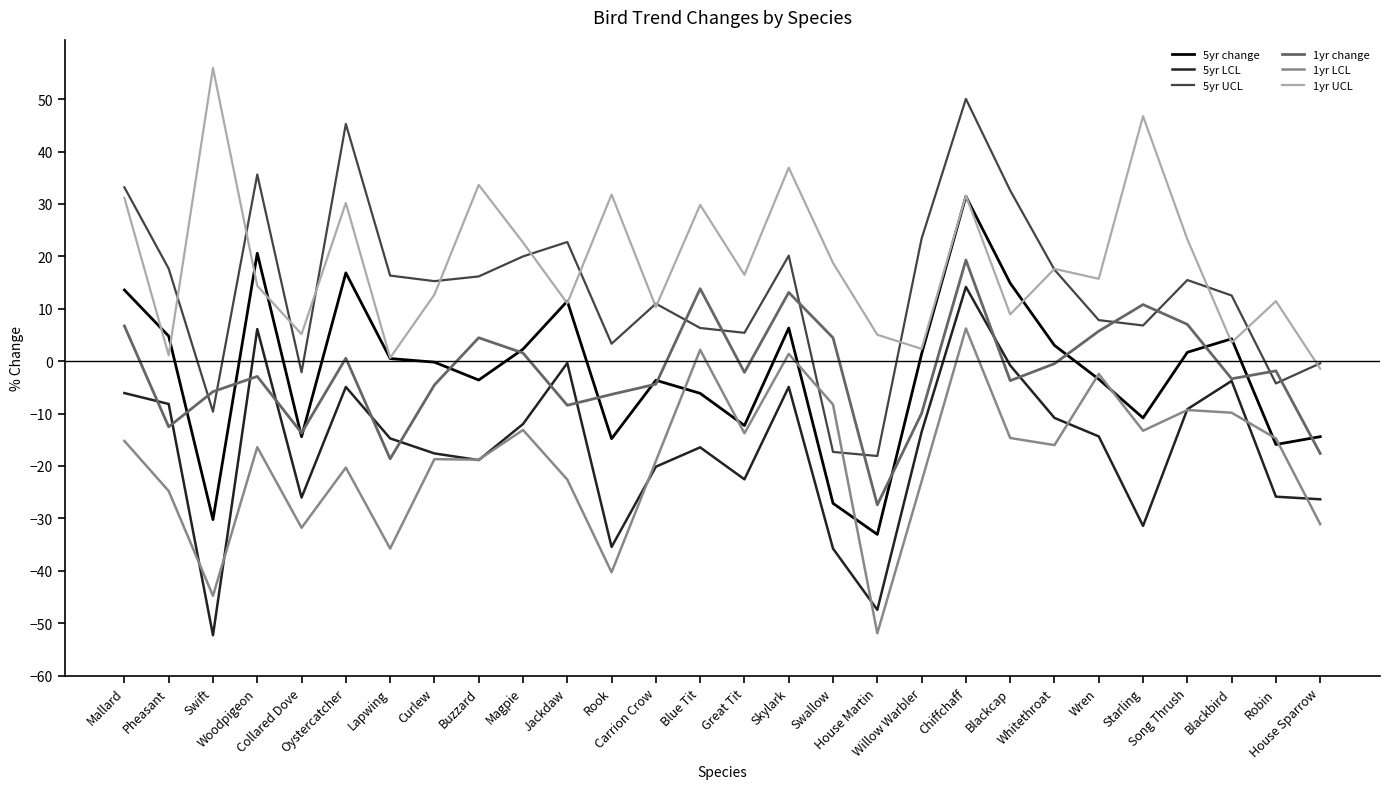

What is the maximum value shown in the chart?

55.9